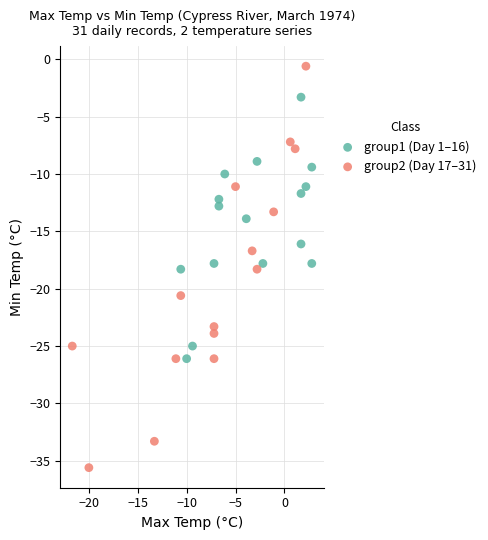

Which series contains the highest Y value?

group2 (Day 17–31)